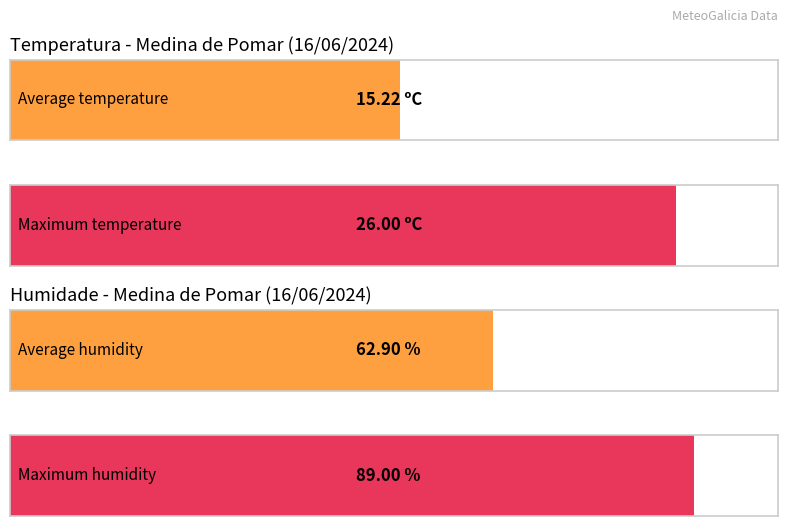

True or false: Humidade (%) has a value of 47.6 at 14:00.

False